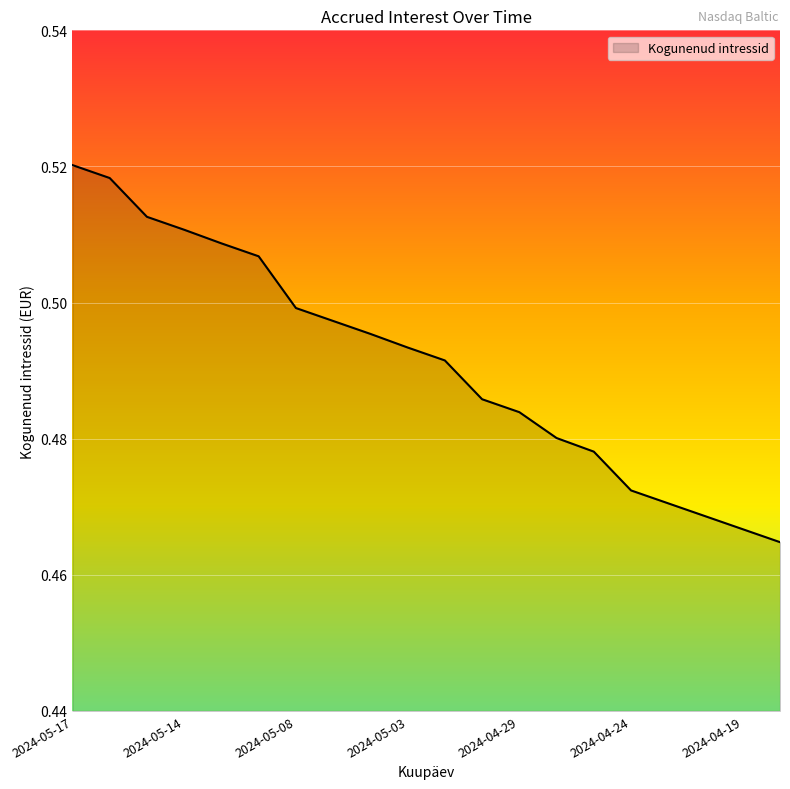

What is the sum of all values?

9.8